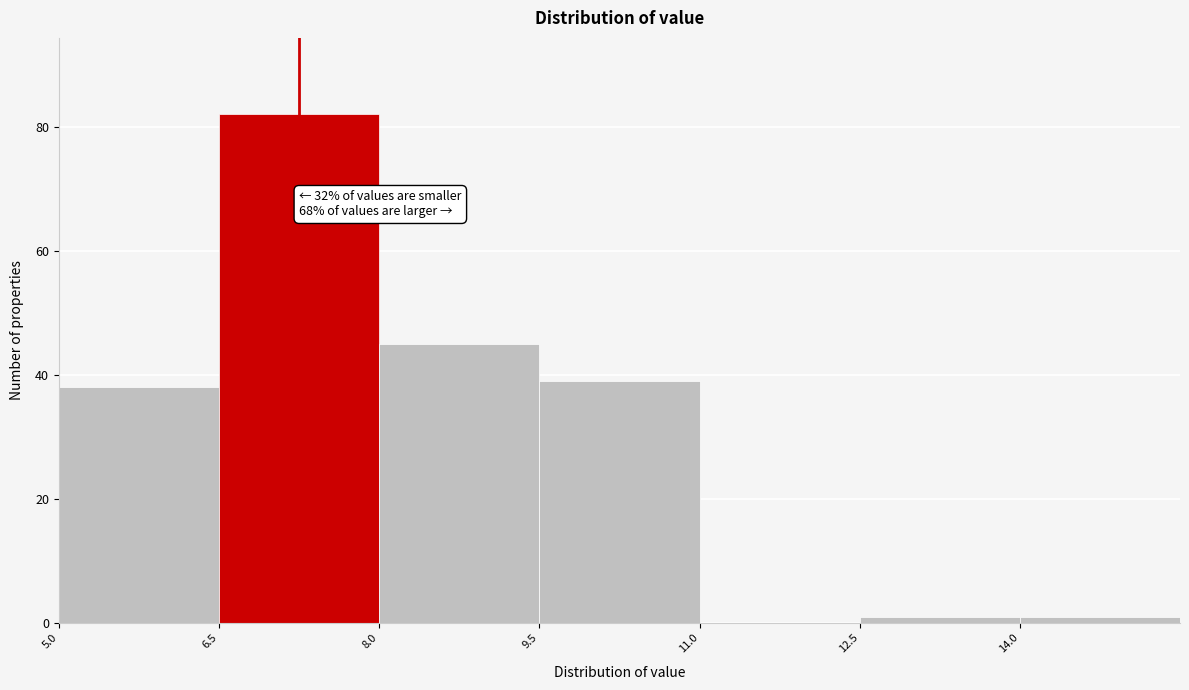

Which range on the x-axis has the tallest bar?

6.5 to 8.0